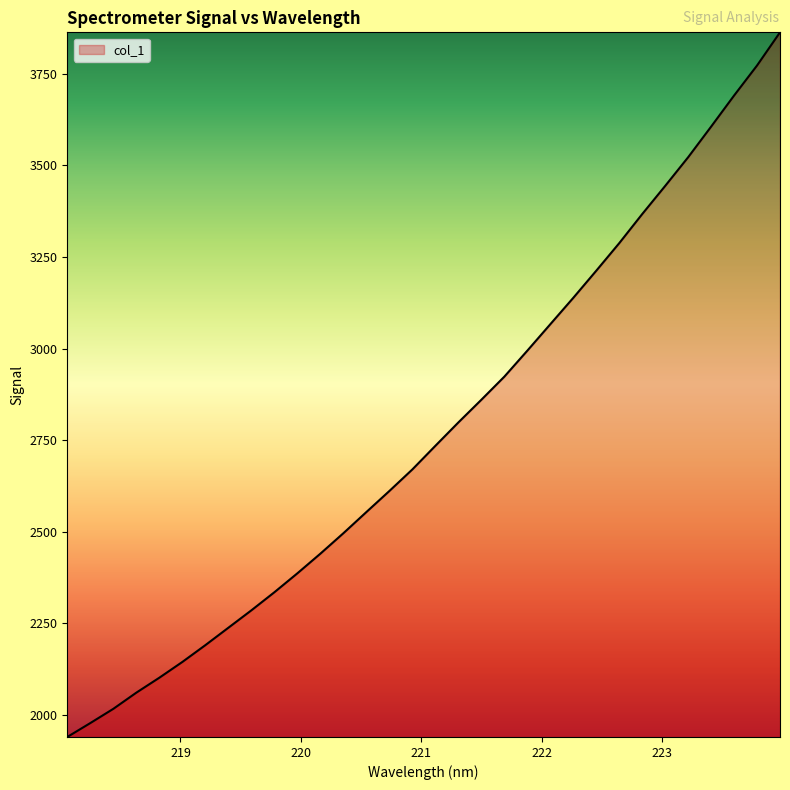

What is the difference between the maximum and minimum values?

1923.8